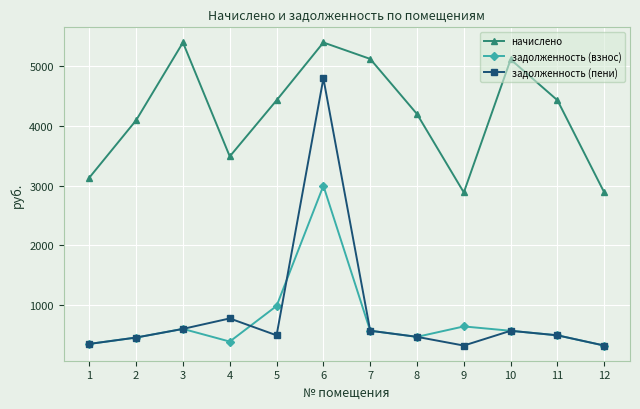

What are all the series names shown in the legend?

начислено, задолженность (взнос), задолженность (пени)